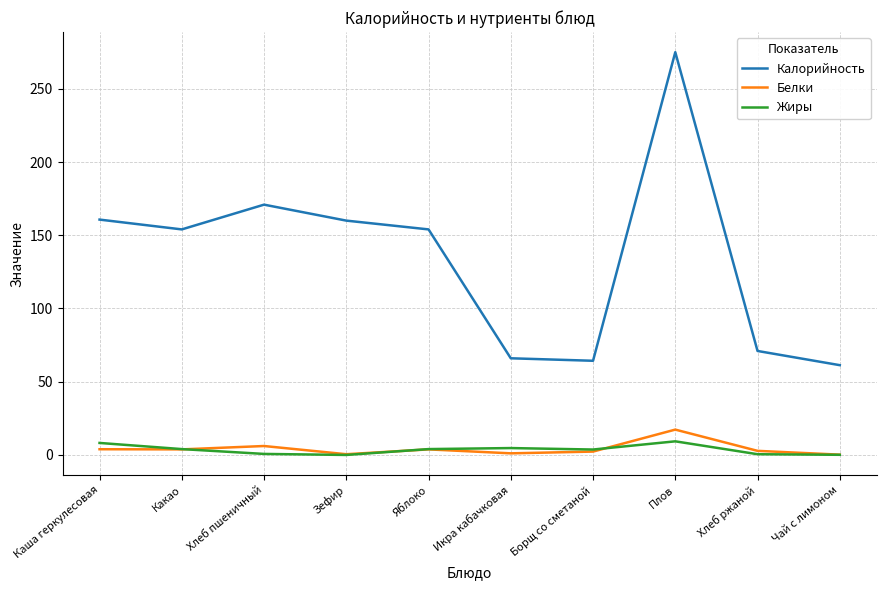

Which category has the highest value across all series?

Плов